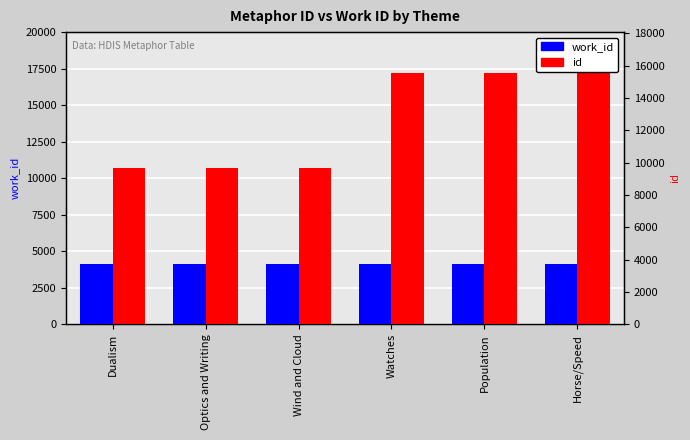

Does the chart contain stacked bars?

No